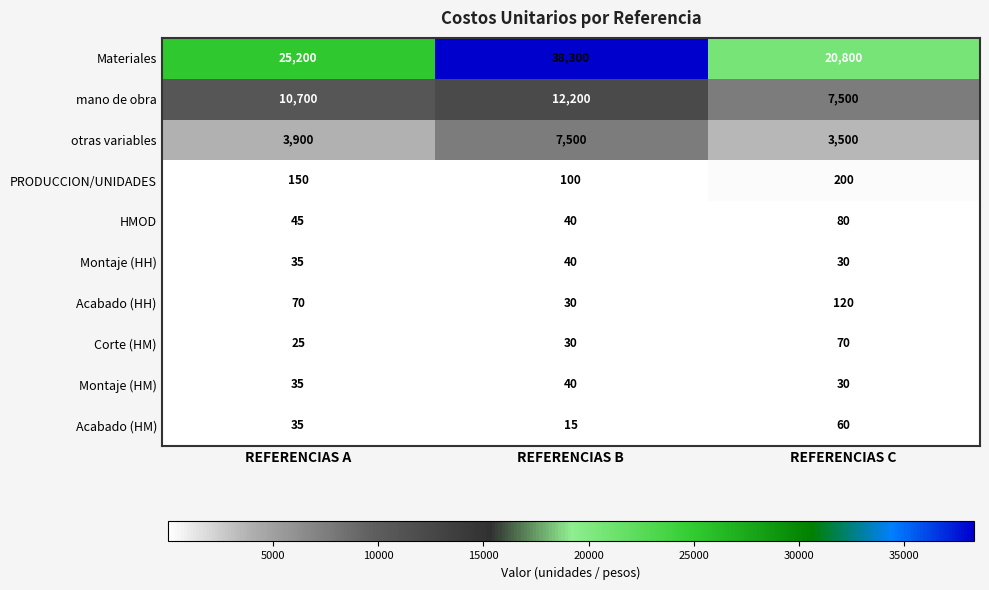

True or false: HMOD has a value of 64 at REFERENCIAS B.

False